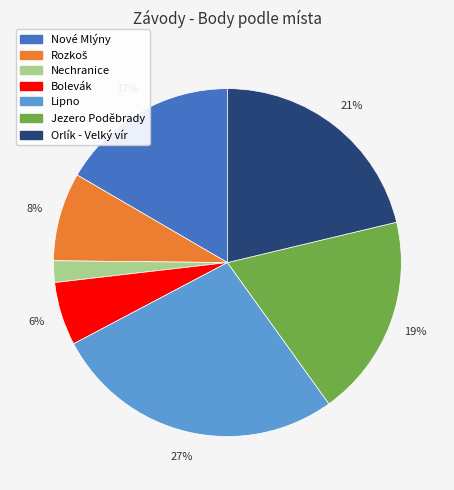

To the nearest percent, what is the average slice percentage?

14%